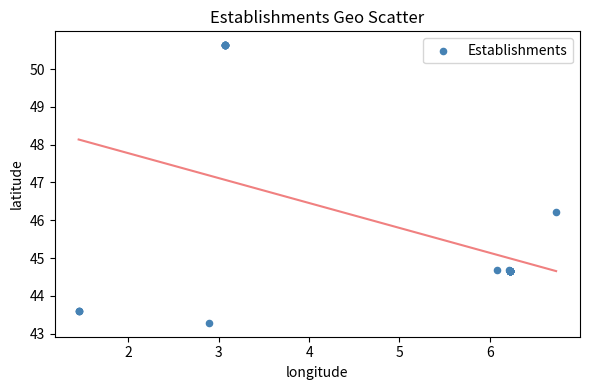

What Y value in the scatter plot is closest to 46?

46.2